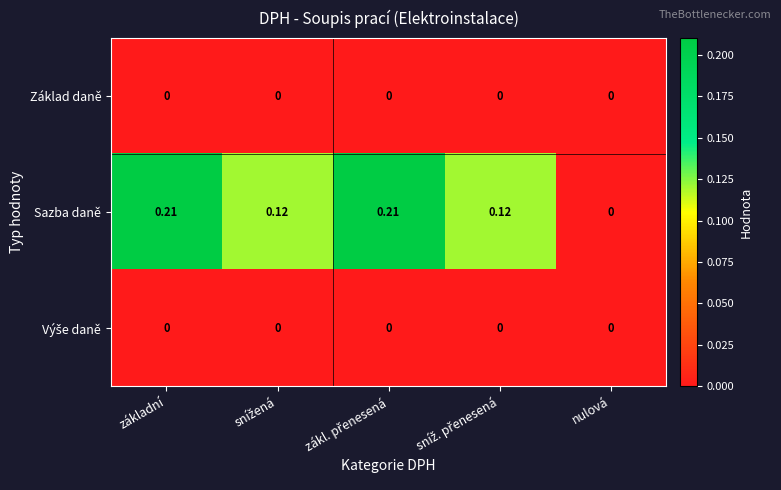

Which series has the widest spread of values?

Sazba daně